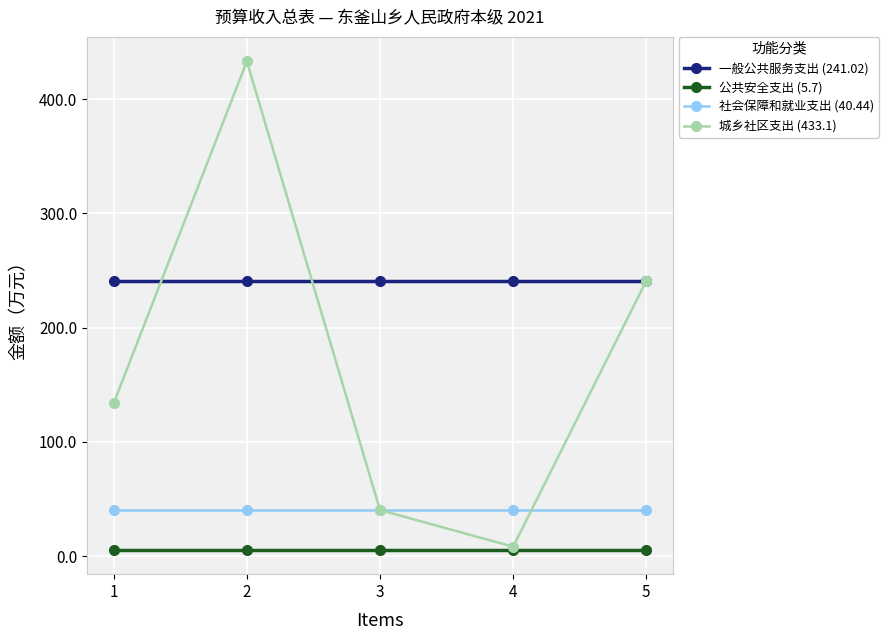

What is the value of the 一般公共服务支出 (241.02) point at the 1st from the left?

241.0